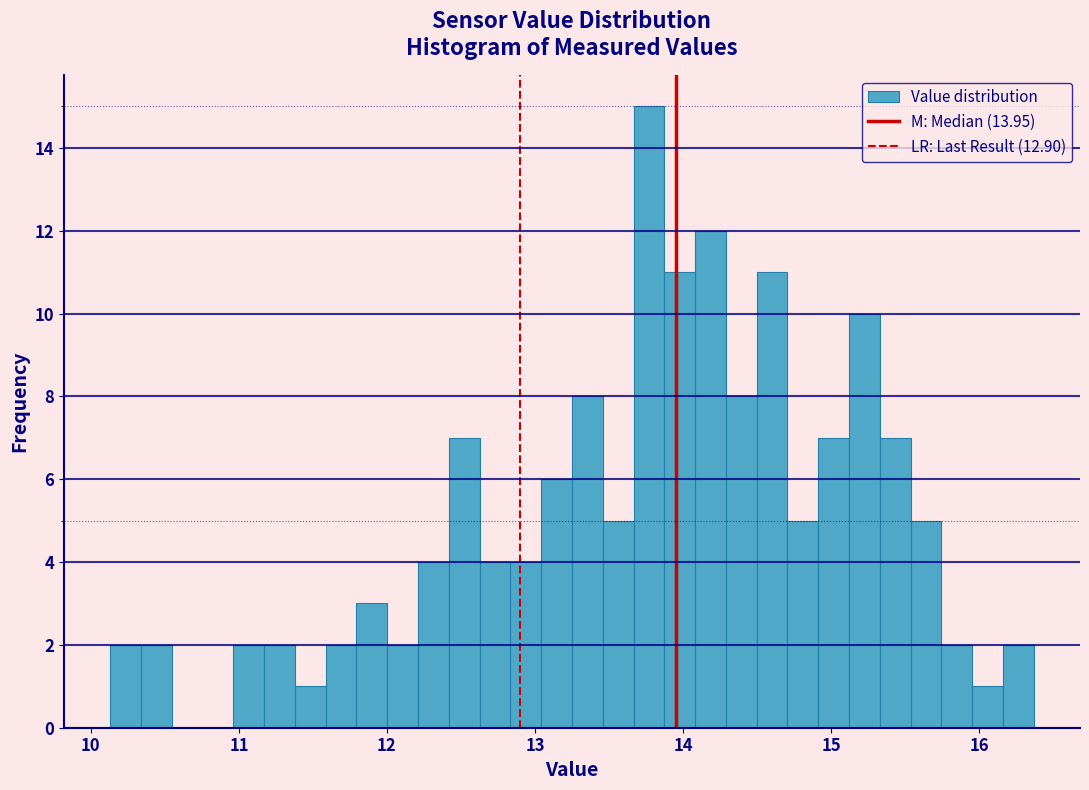

Around what value on the x-axis is the tallest bar? Give the approximate position of its centre, as read against the axis.

13.8